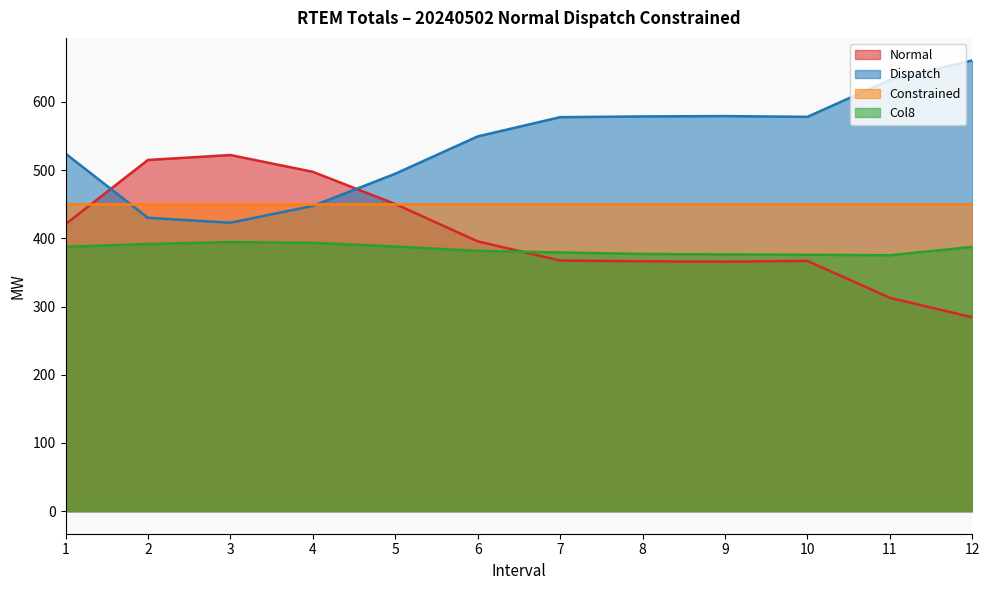

What are all the series names shown in the legend?

Normal, Dispatch, Constrained, Col8